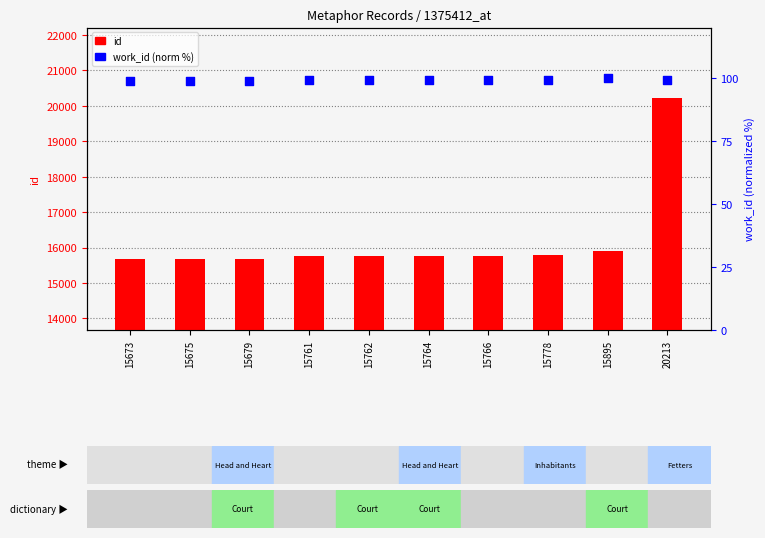

What are all the series names shown in the legend?

id, work_id (norm %)